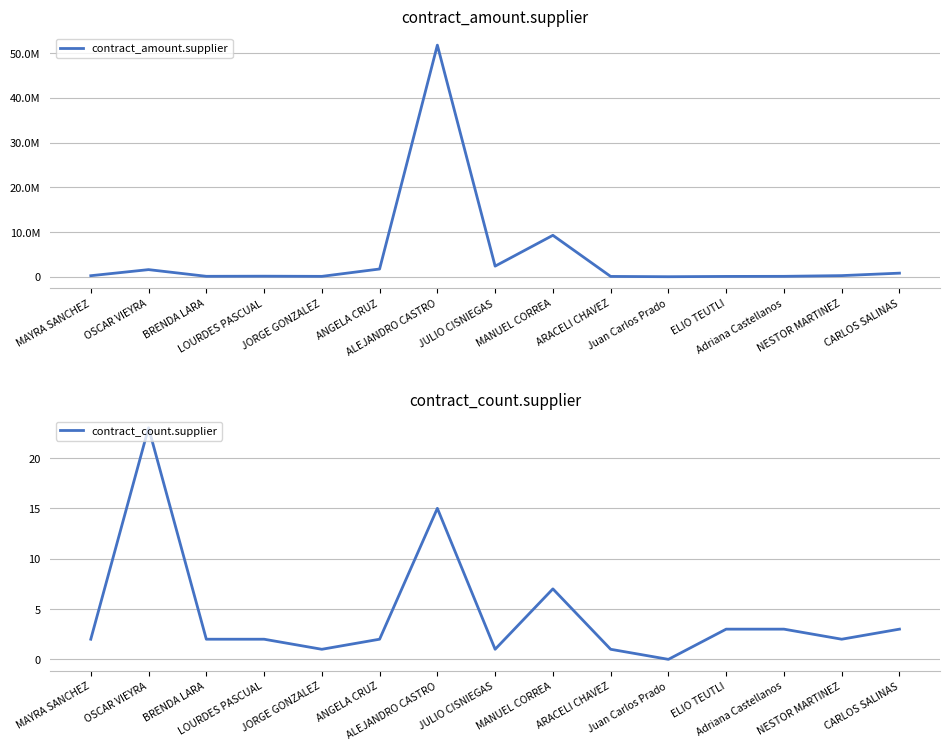

What is the total value across all series at BRENDA LARA?

90211.8